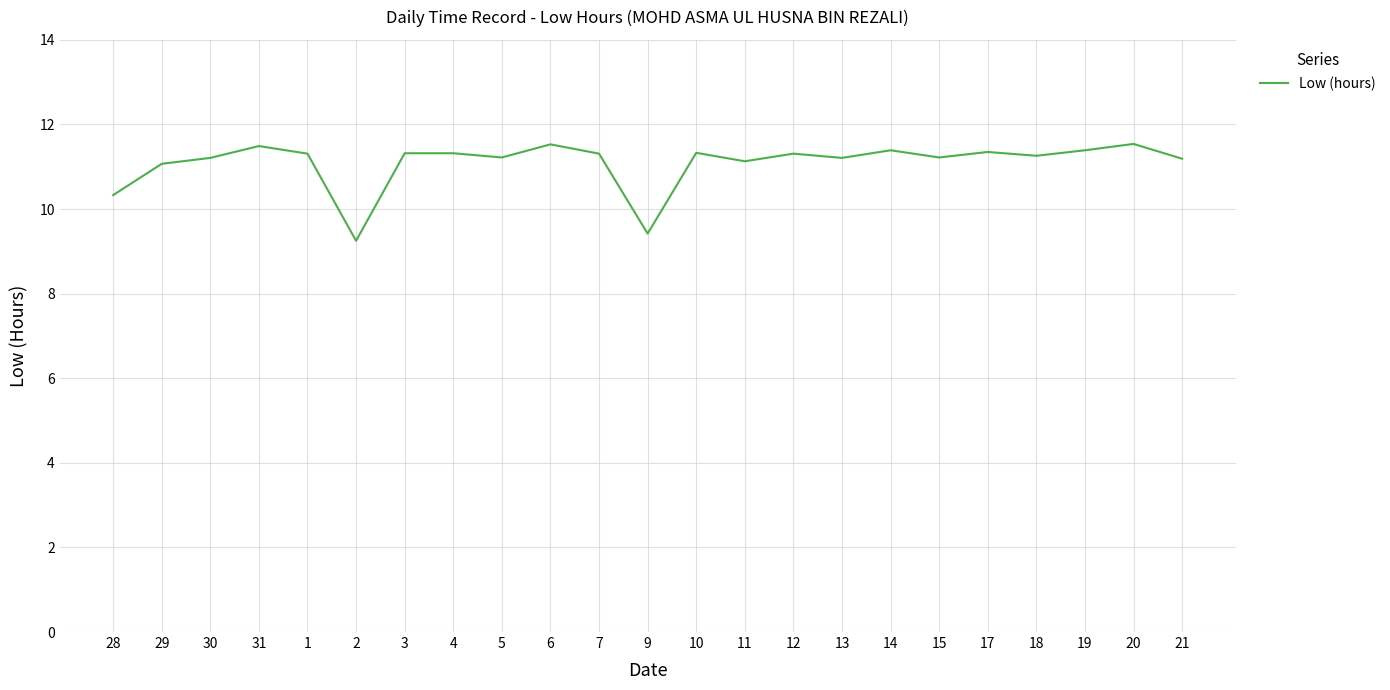

What is the ratio of the value at 30 to the value at 2?

1.2